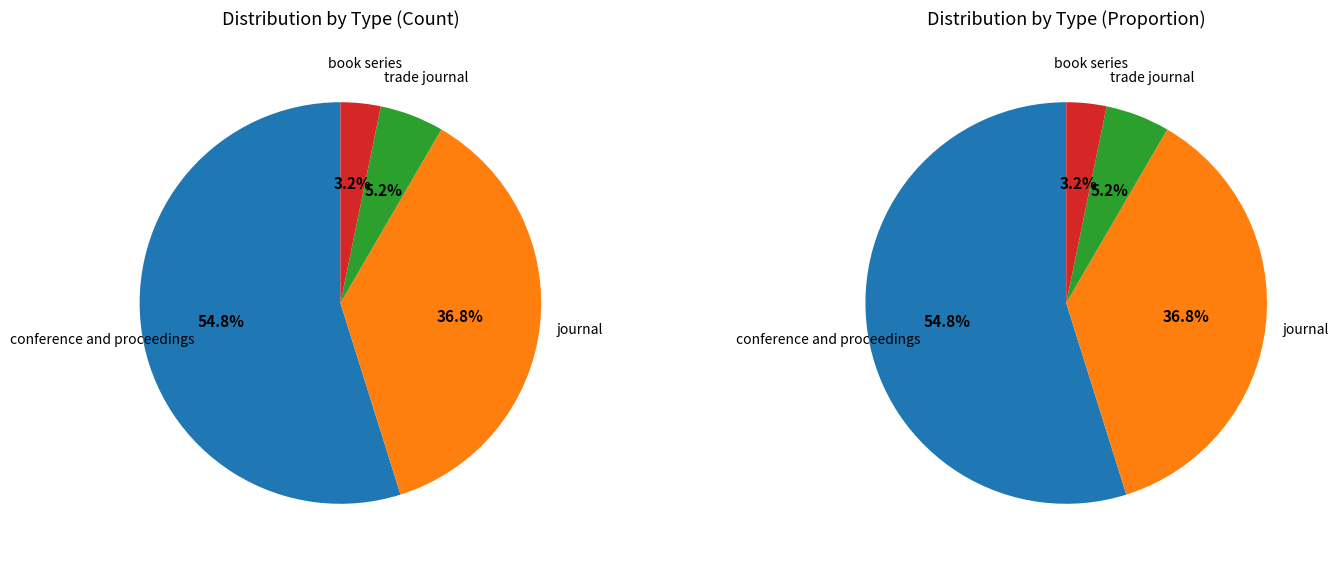

Rank the categories by value from highest to lowest.

conference and proceedings, journal, trade journal, book series